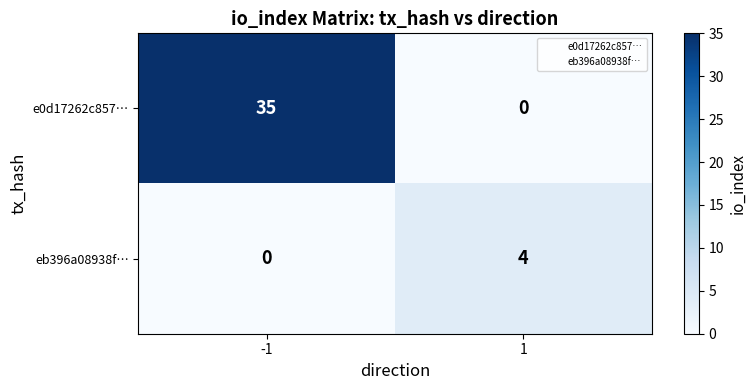

Reading left to right, what are all the values shown in this chart?

e0d17262c857…: 35	0
eb396a08938f…: 0	4